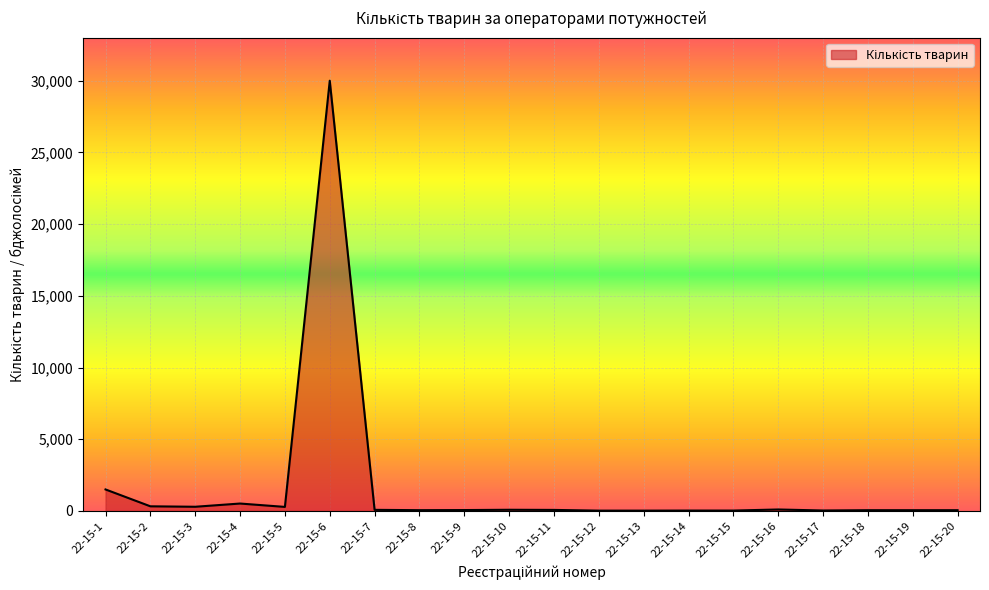

What is the minimum value shown in the chart?

20